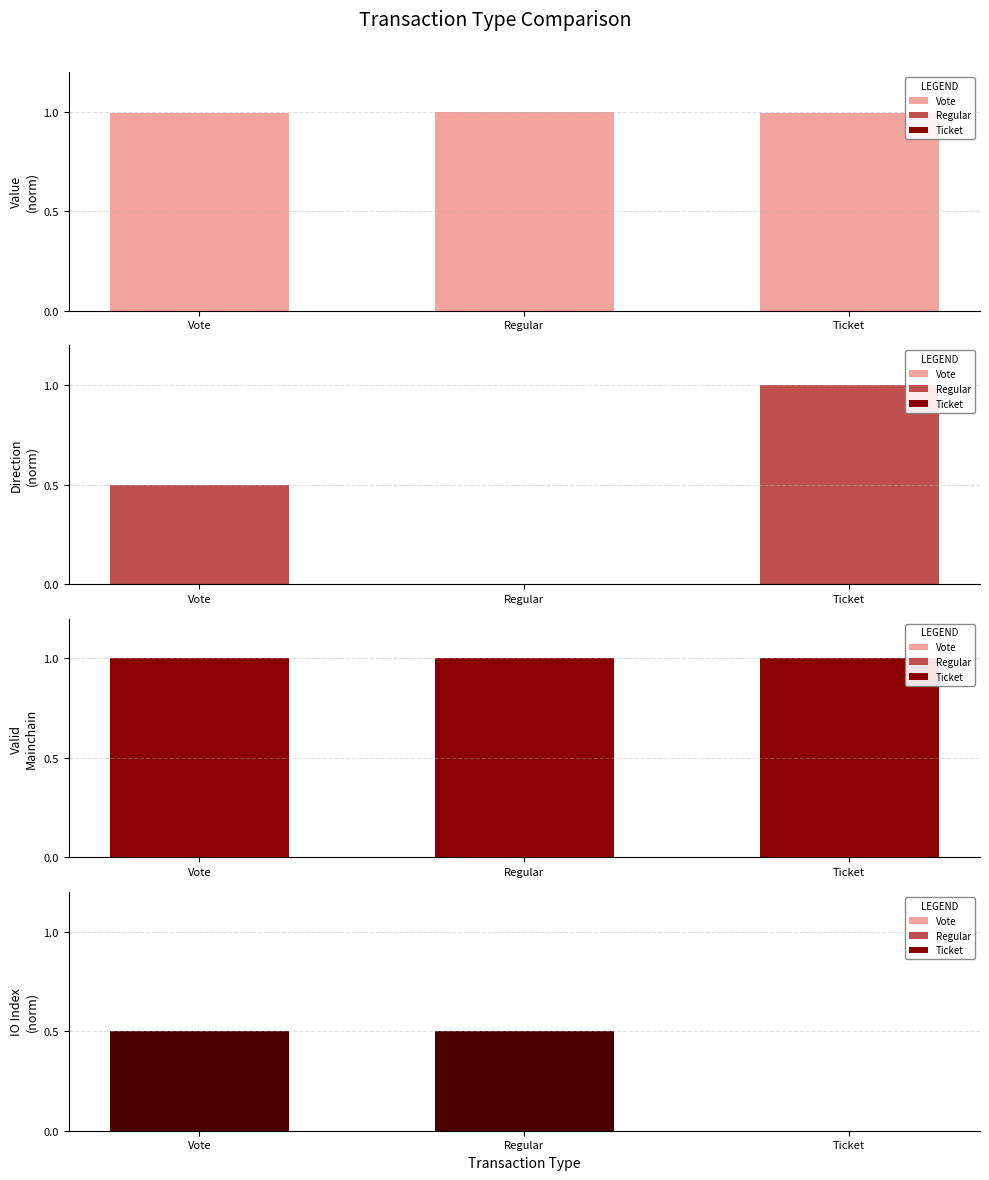

What is the difference between the maximum and minimum values in the Direction
(norm) series?

1.0